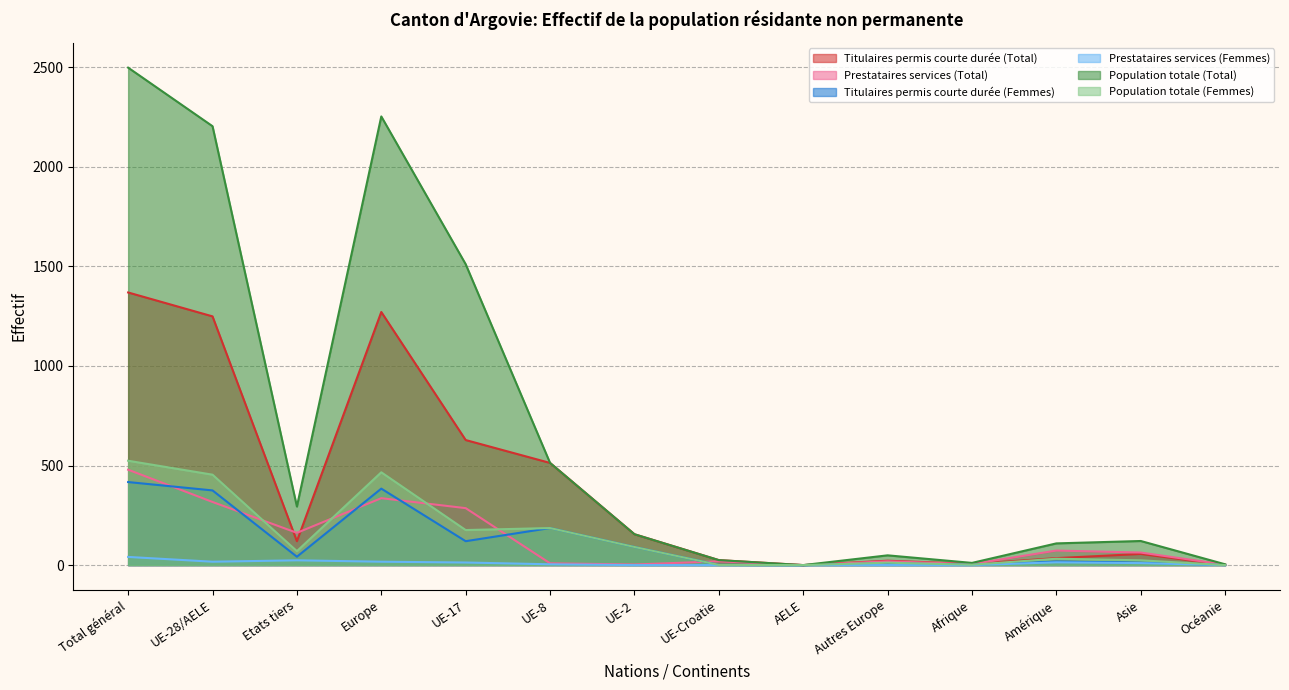

In Titulaires permis courte durée (Femmes), how many points are lower than both neighbors (excluding endpoints)?

4